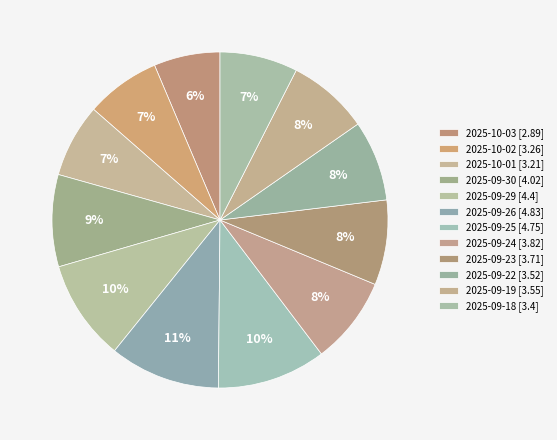

How many slices are in this pie chart?

12